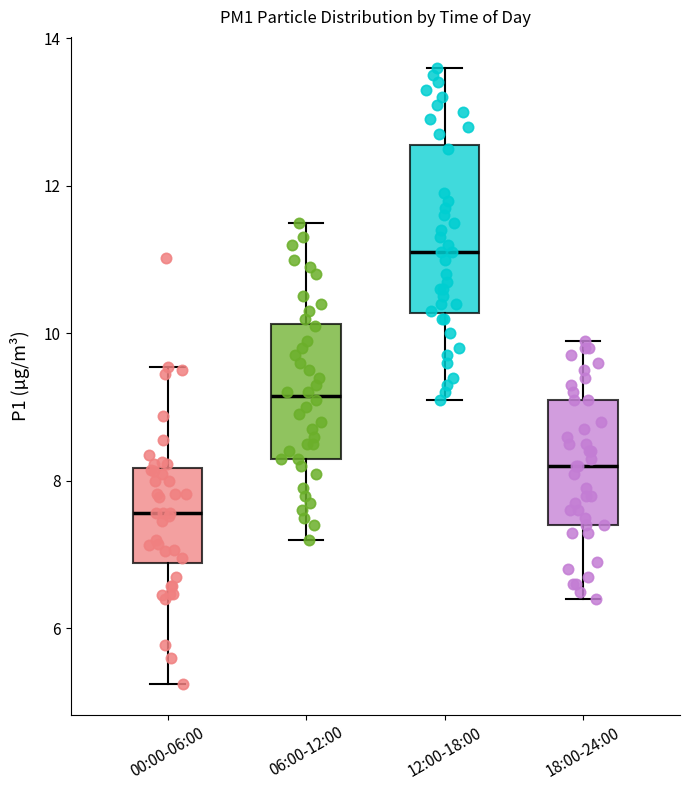

Reading left to right, read every box against the y-axis: the position of its median line, the range the box covers, and the ends of its whiskers. The values are not printed on the chart, so give them approximately, as read against the axis.

00:00-06:00: median 7.6, box 6.8 to 8.2, whiskers 5.2 to 9.6
06:00-12:00: median 9.2, box 8.4 to 10.2, whiskers 7.2 to 11.6
12:00-18:00: median 11.2, box 10.2 to 12.6, whiskers 9.2 to 13.6
18:00-24:00: median 8.2, box 7.4 to 9.2, whiskers 6.4 to 10.0